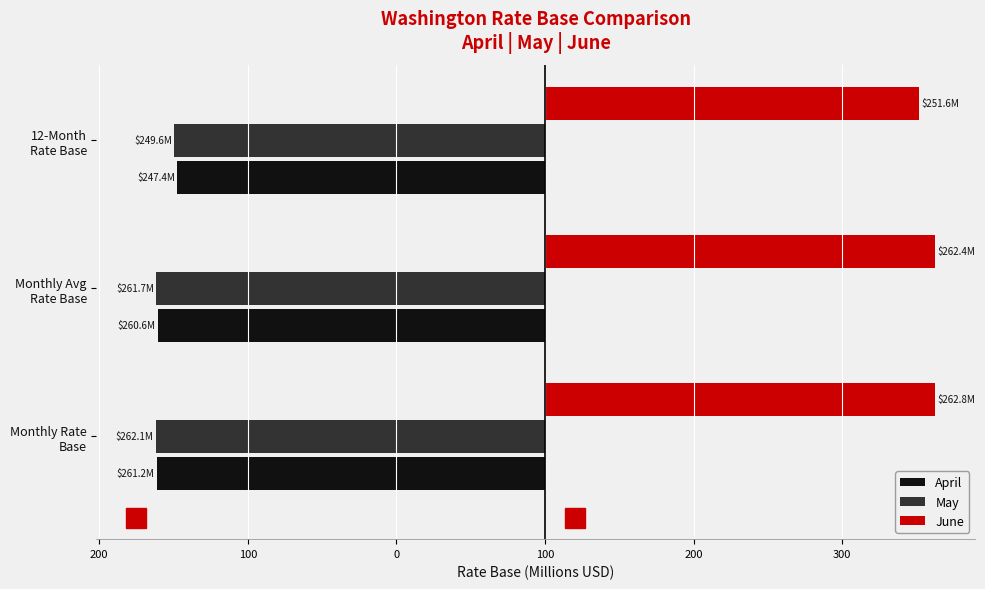

What are all the series names shown in the legend?

April, May, June